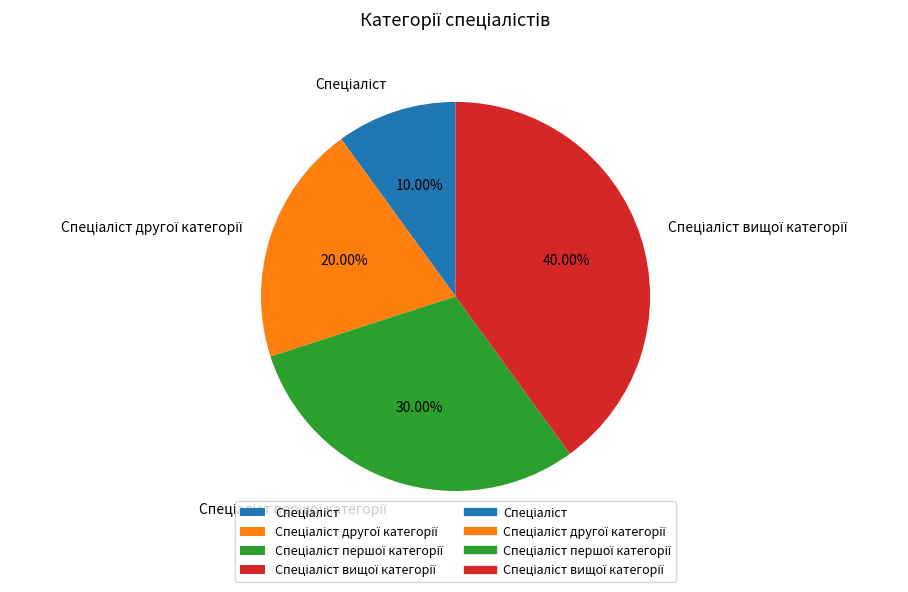

Is there any slice that represents more than half of the pie?

No